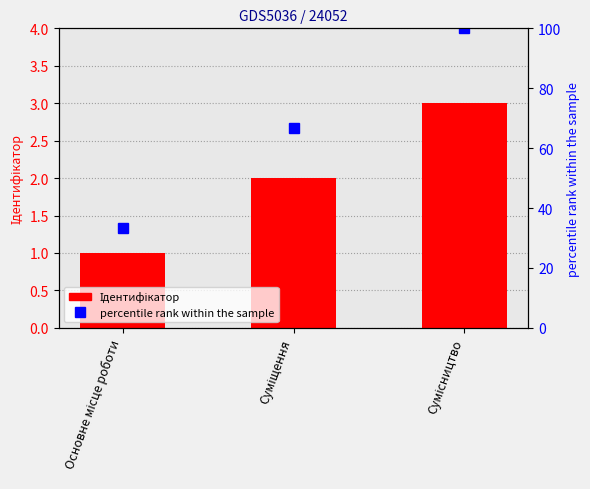

What is the label of the 1st bar from the right?

Сумісництво